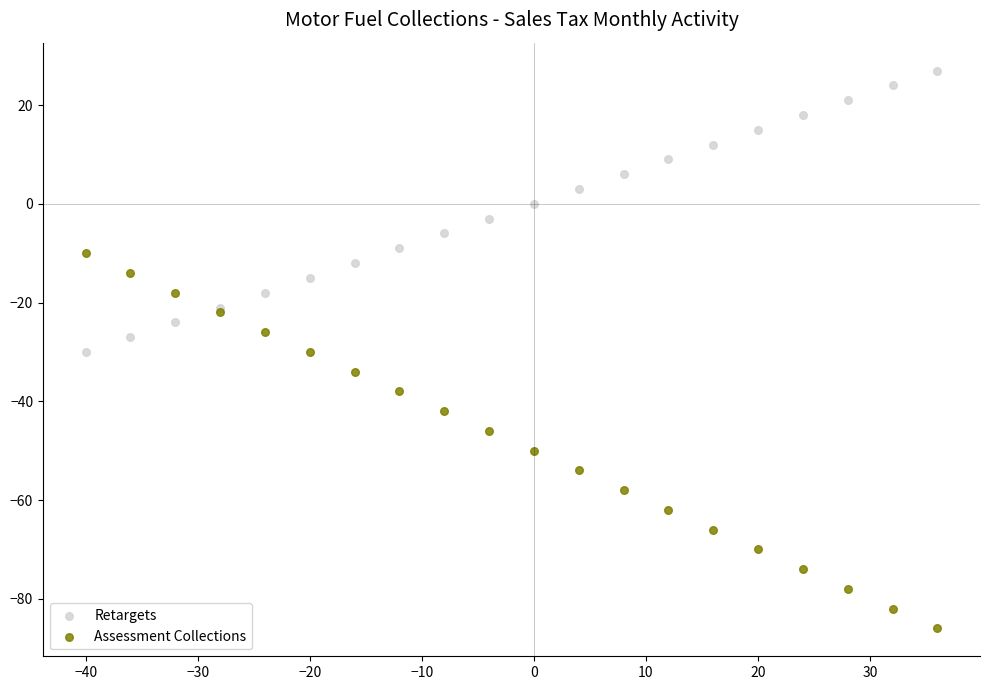

Which series reaches the minimum Y coordinate?

Assessment Collections